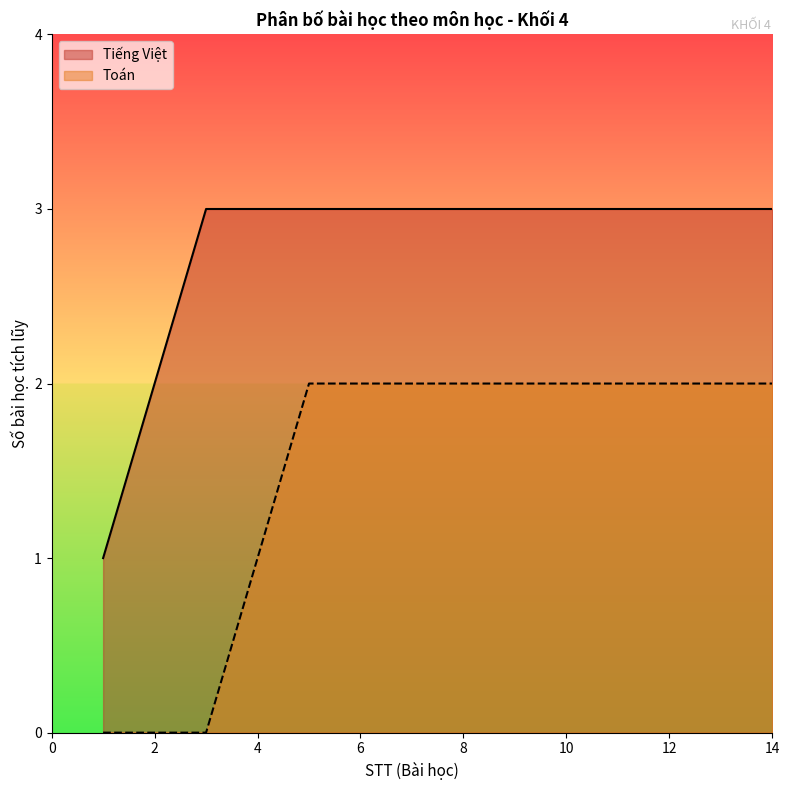

What is the label of the 1st point from the left?

Tiếng Việt